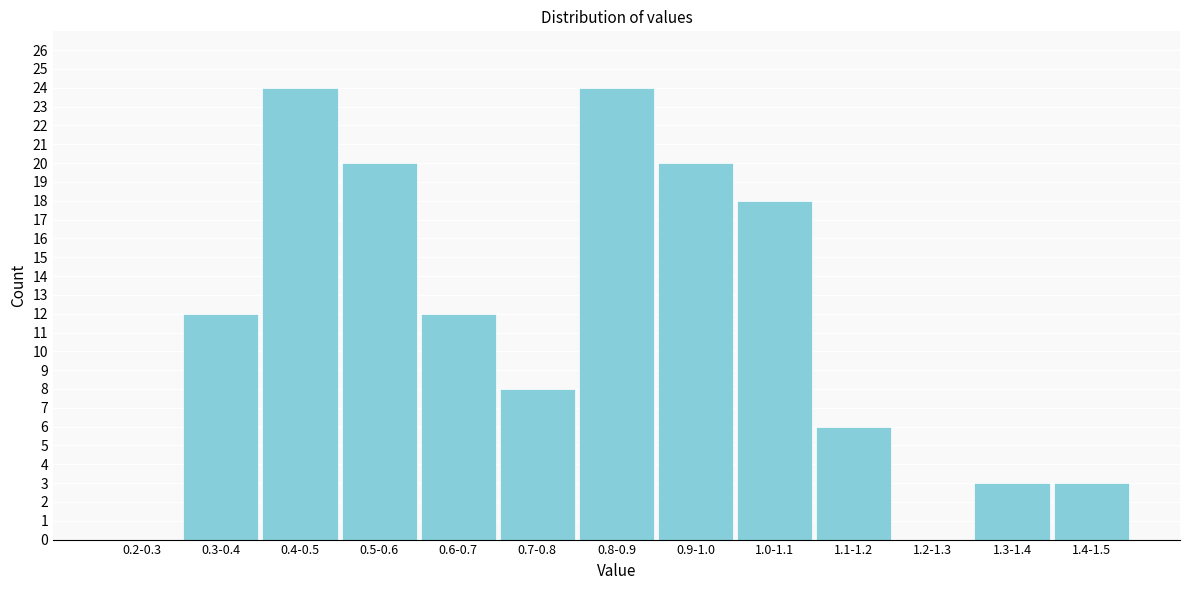

Reading left to right, what are all the values shown in this chart?

0.2-0.3=0	0.3-0.4=12	0.4-0.5=24	0.5-0.6=20	0.6-0.7=12	0.7-0.8=8	0.8-0.9=24	0.9-1.0=20	1.0-1.1=18	1.1-1.2=6	1.2-1.3=0	1.3-1.4=3	1.4-1.5=3